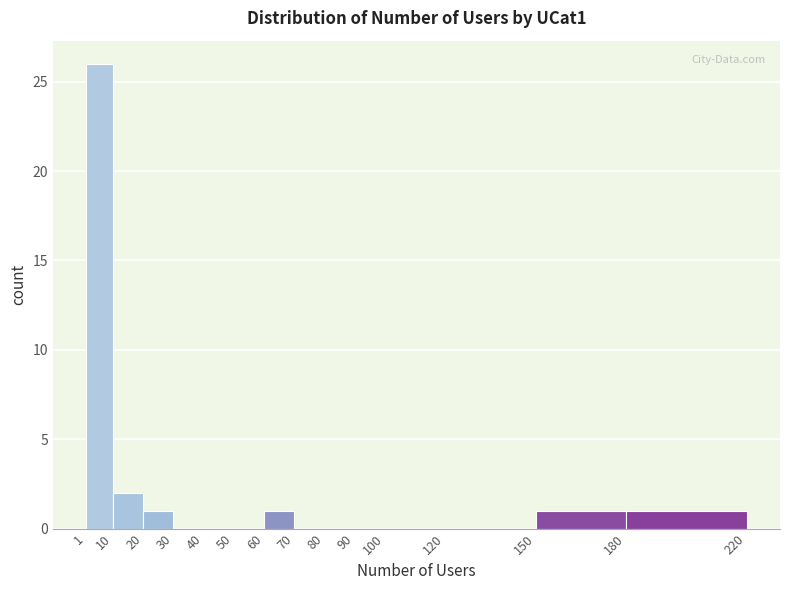

How tall is the bar that spans 10 to 20 on the x-axis? The values are not printed on the chart, so give them approximately, as read against the axis.

2